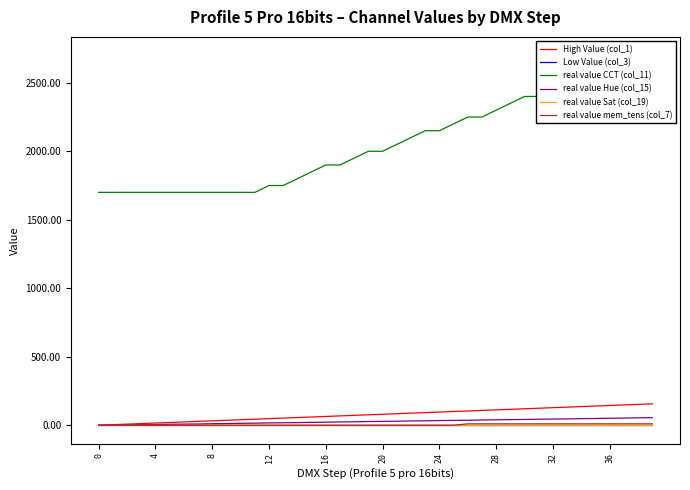

Reading left to right, list all the values displayed in this chart.

High Value (col_1): 0	4	8	12	16	20	24	28	32	36	40	44	48	52	56	60	64	68	72	76	80	84	88	92	96	100	104	108	112	116	120	124	128	132	136	140	144	148	152	156
Low Value (col_3): 0	0	0	0	0	0	0	0	0	0	0	0	0	0	0	0	0	0	0	0	0	0	0	0	0	0	0	0	0	0	0	0	0	0	0	0	0	0	0	0
real value CCT (col_11): 1700	1700	1700	1700	1700	1700	1700	1700	1700	1700	1700	1700	1750	1750	1800	1850	1900	1900	1950	2000	2000	2050	2100	2150	2150	2200	2250	2250	2300	2350	2400	2400	2450	2500	2500	2550	2600	2650	2650	2700
real value Hue (col_15): 0	0	2	4	5	7	8	9	11	12	14	15	17	18	19	21	22	24	25	27	28	29	31	32	34	35	36	38	39	41	42	44	45	46	48	49	51	52	54	55
real value Sat (col_19): 0	0	0	0	0	0	0	0	0	0	0	0	0	0	0	0	0	0	0	0	0	0	0	0	0	0	0	0	0	0	0	0	0	0	0	0	0	0	0	0
real value mem_tens (col_7): 0	0	0	0	0	0	0	0	0	0	0	0	0	0	0	0	0	0	0	0	0	0	0	0	0	0	10	10	10	10	10	10	10	10	10	10	10	10	10	10